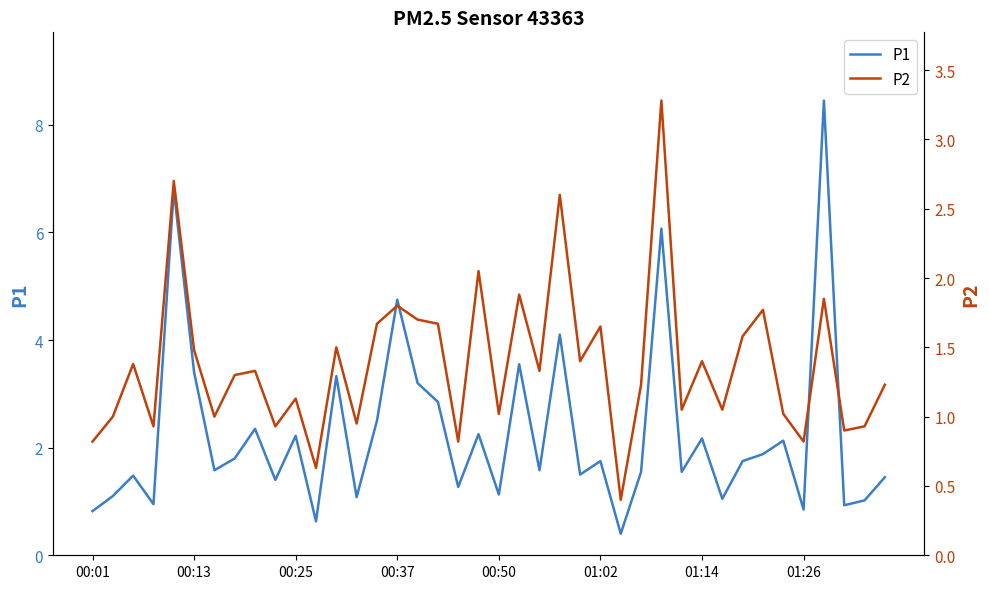

What is the average value of the P1 series?

2.3